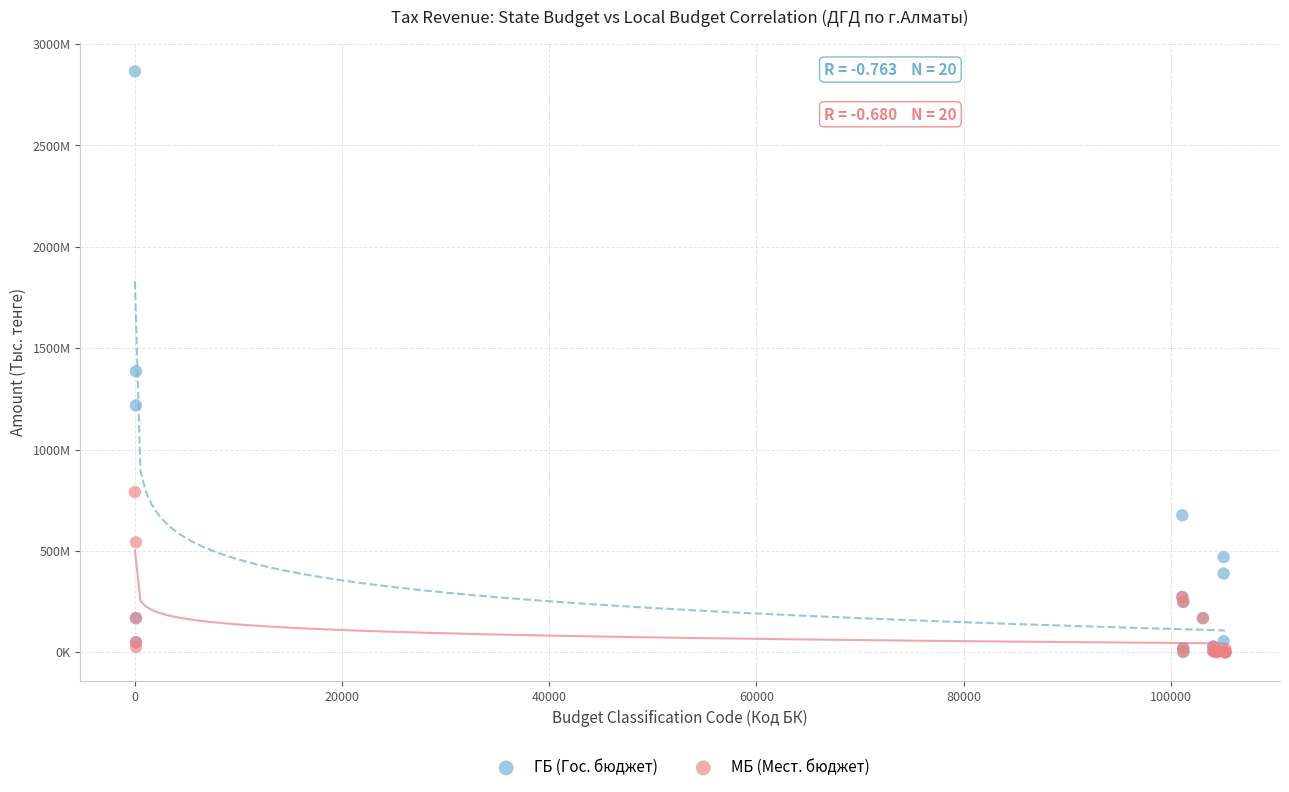

Which series reaches the maximum Y coordinate?

ГБ (Гос. бюджет)